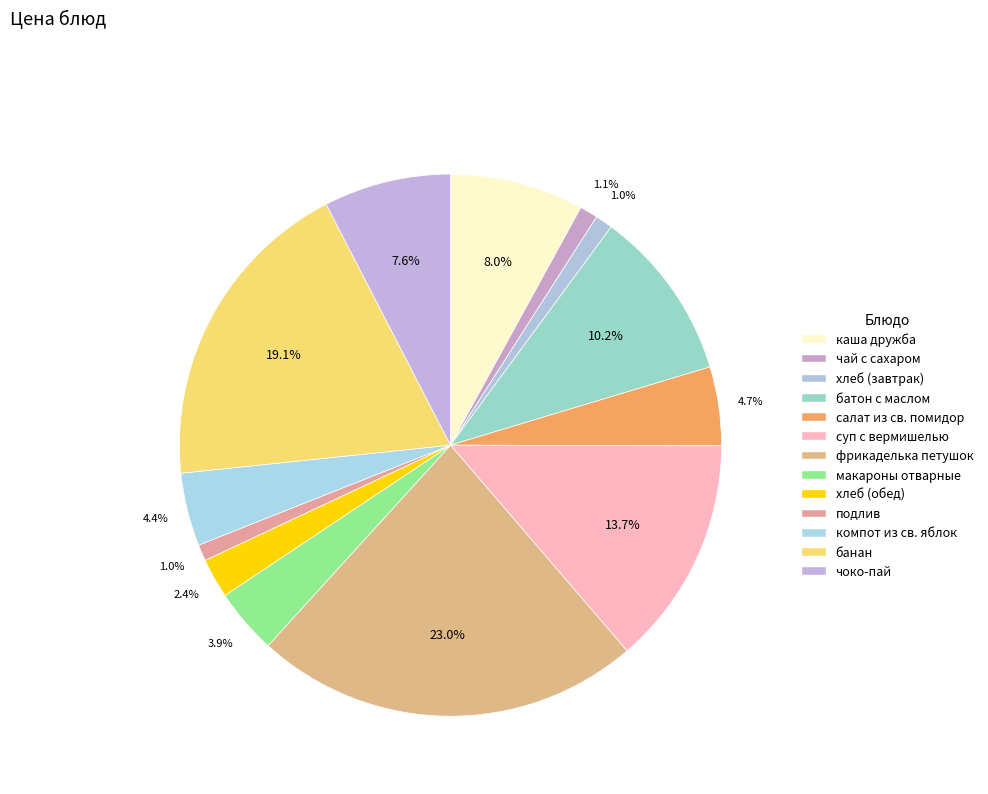

How many slices are in this pie chart?

13